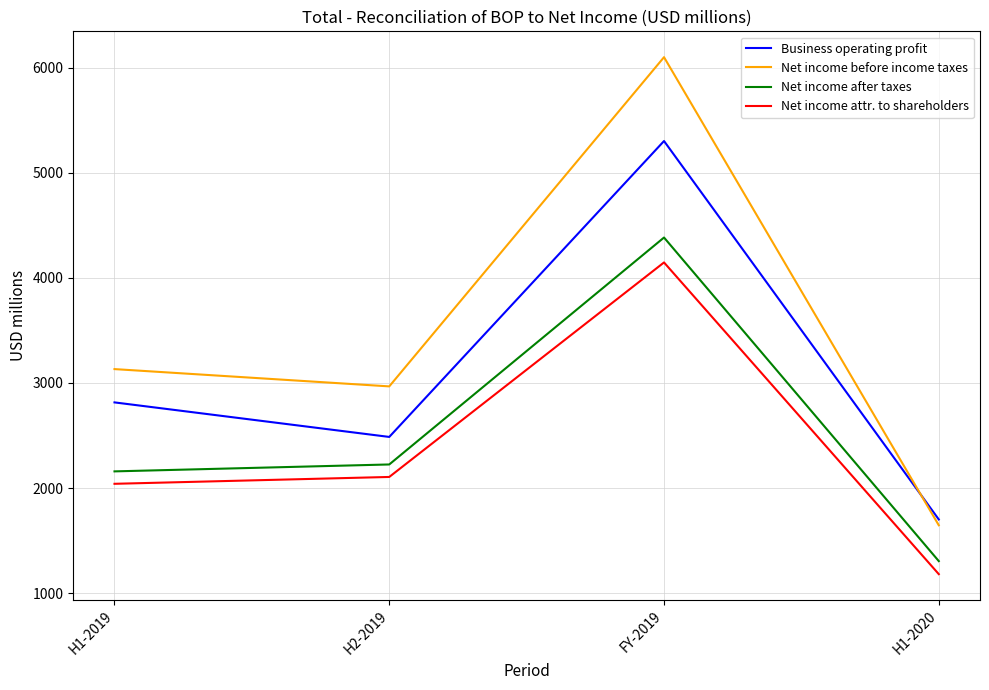

Rank the series by their maximum value, from highest to lowest.

Net income before income taxes, Business operating profit, Net income after taxes, Net income attr. to shareholders